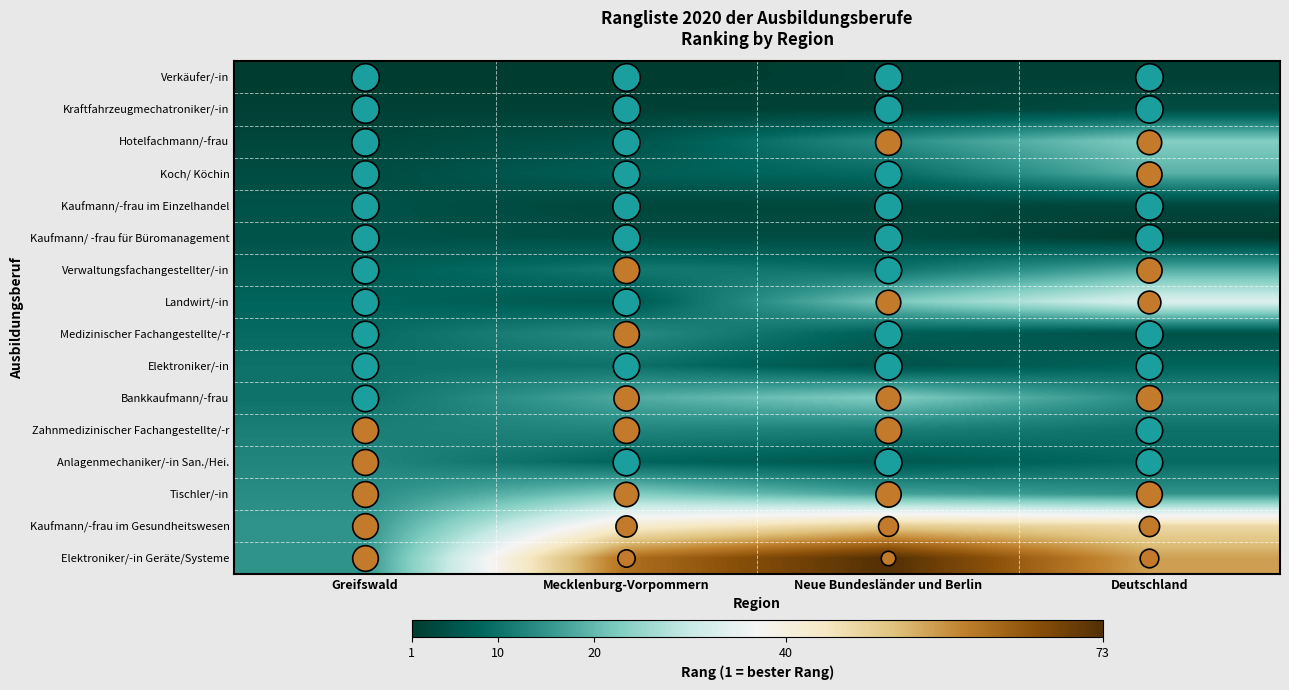

Between Deutschland and Mecklenburg-Vorpommern, which is larger?

Deutschland